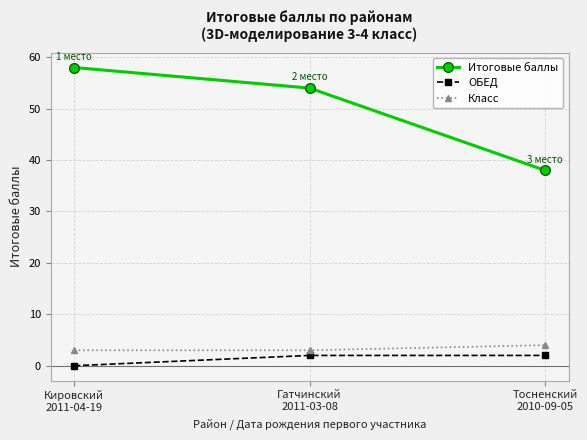

At how many categories does at least one series exceed 19?

3